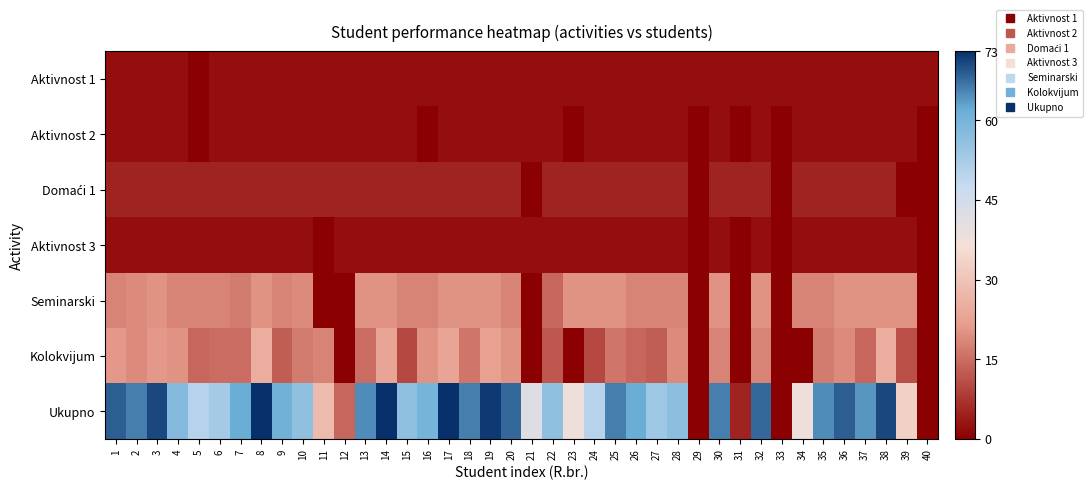

At 11, list the series in order from smallest to largest.

Aktivnost 3, Seminarski, Aktivnost 1, Aktivnost 2, Domaći 1, Kolokvijum, Ukupno